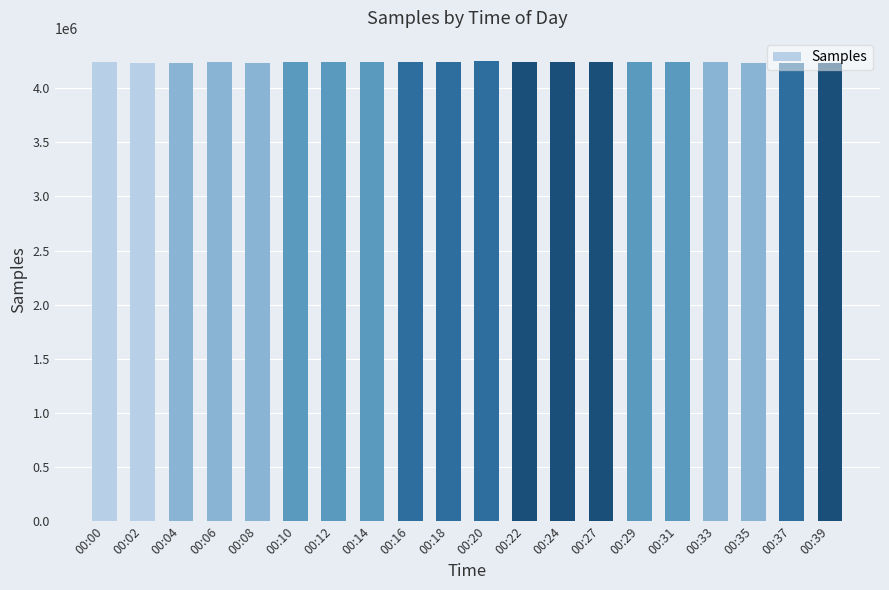

What is the smallest value displayed?

4229820